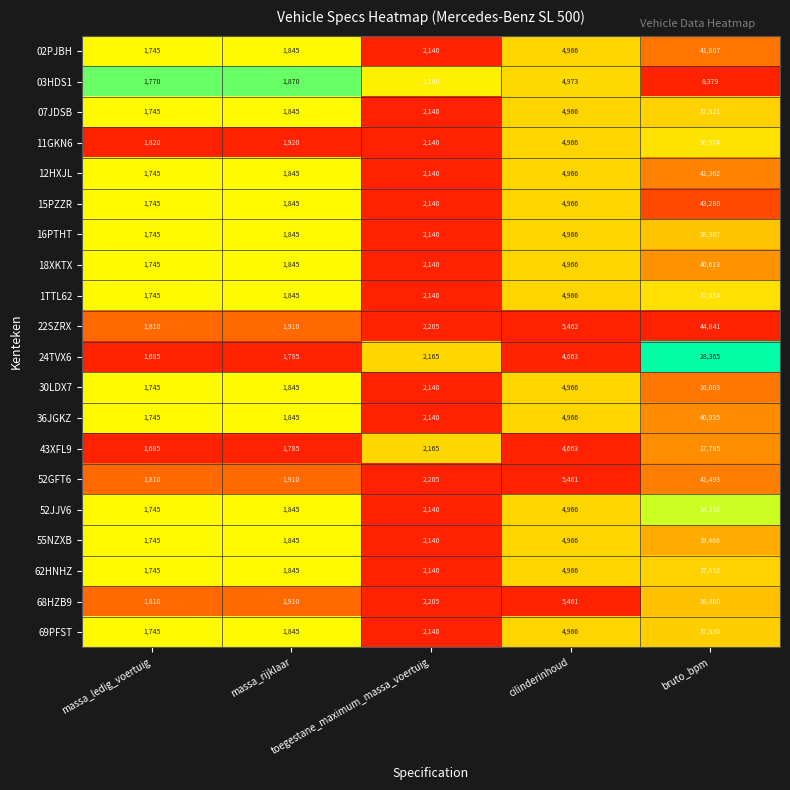

Which series has the largest total across all categories?

22SZRX